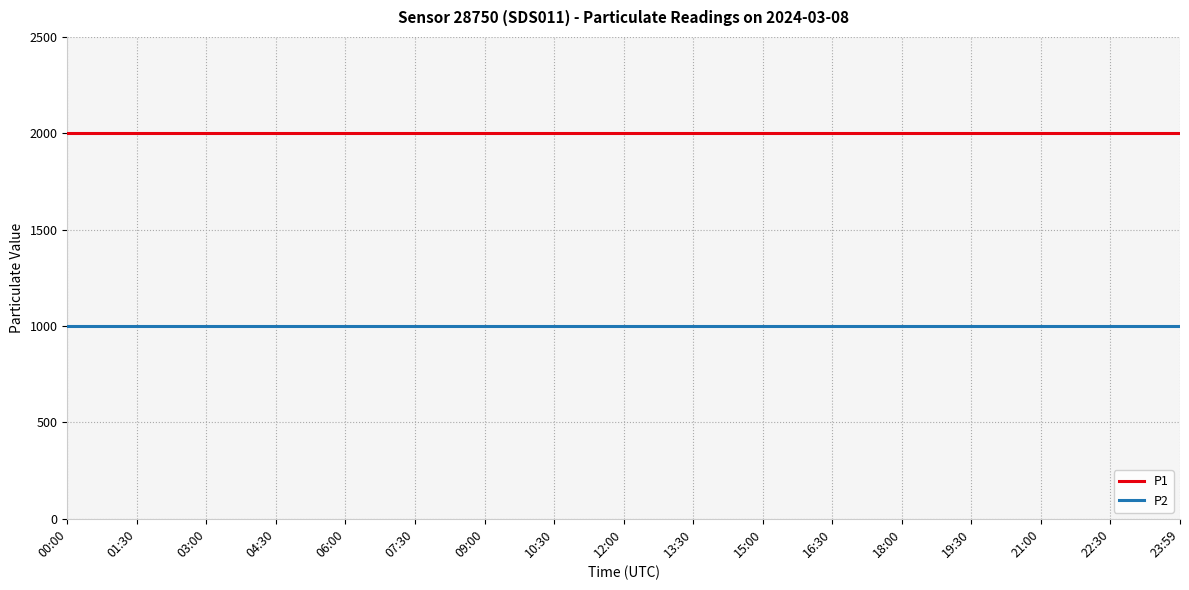

What is the total value across all series at 09:00?

2999.8